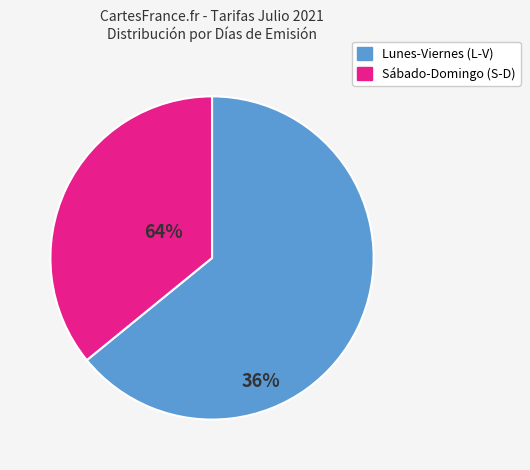

Is there any slice that represents more than half of the pie?

Yes